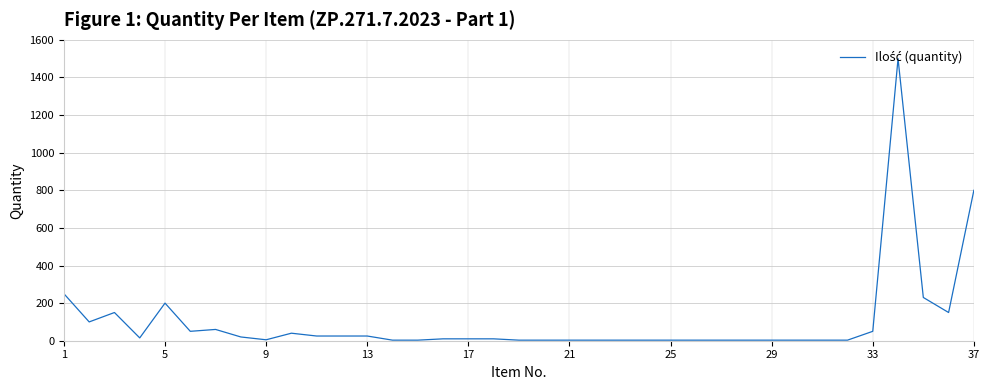

What is the difference between the maximum and minimum values?

1497